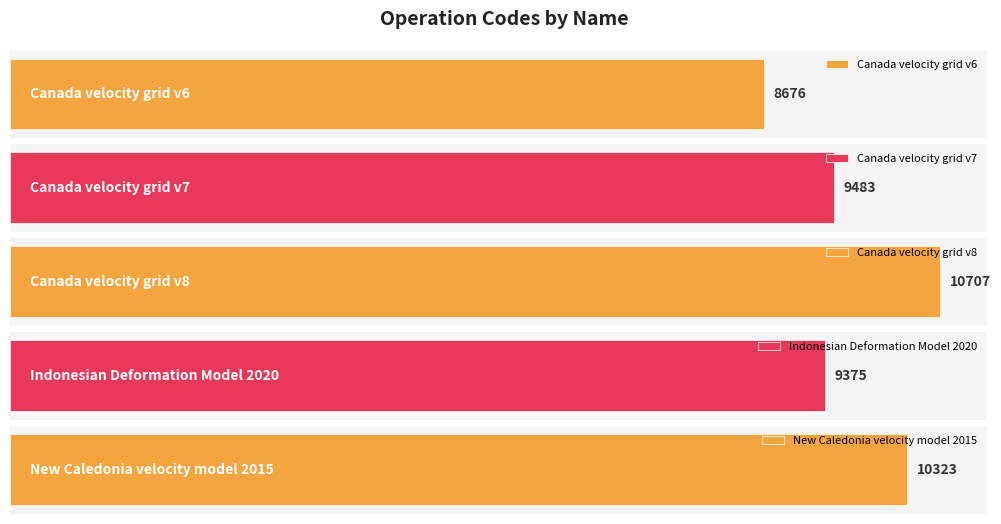

Reading left to right, list all the values displayed in this chart.

Canada velocity grid v6=8676	Canada velocity grid v7=9483	Canada velocity grid v8=10707	Indonesian Deformation Model 2020=9375	New Caledonia velocity model 2015=10323